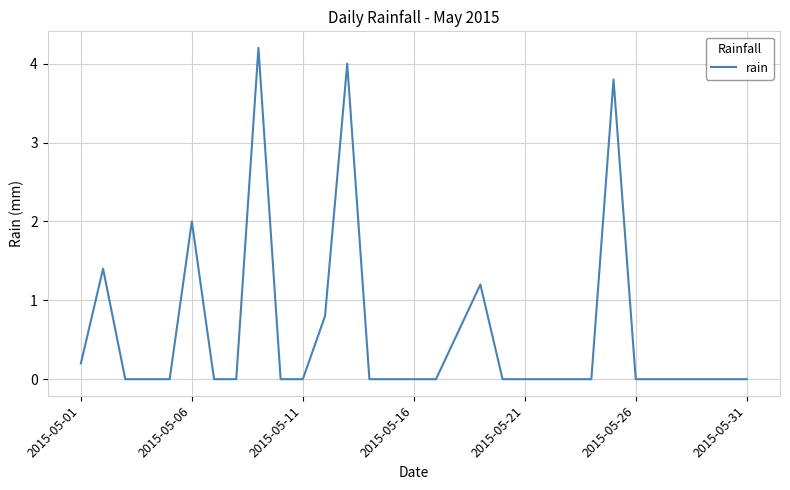

Is this an area chart (filled region under the line)?

No